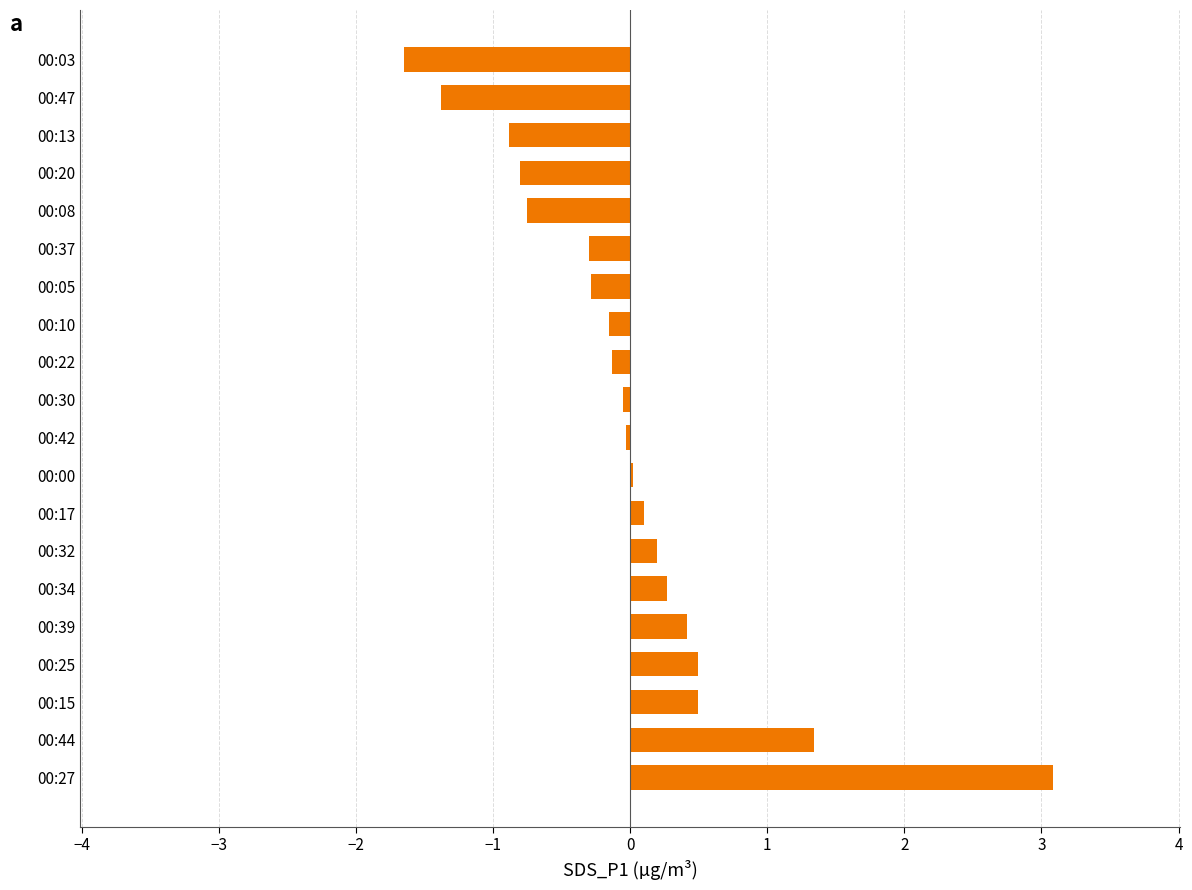

The chart shows a value of 0.2 at 00:32. True or false?

True